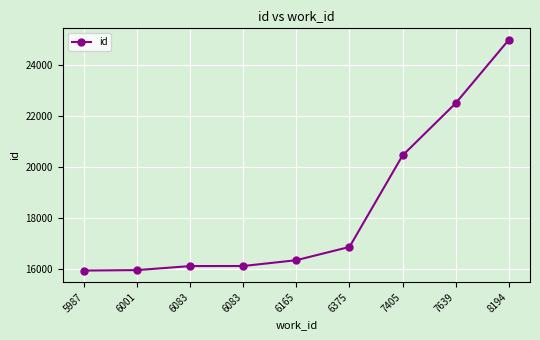

What is the difference between the maximum and second lowest values?

9067